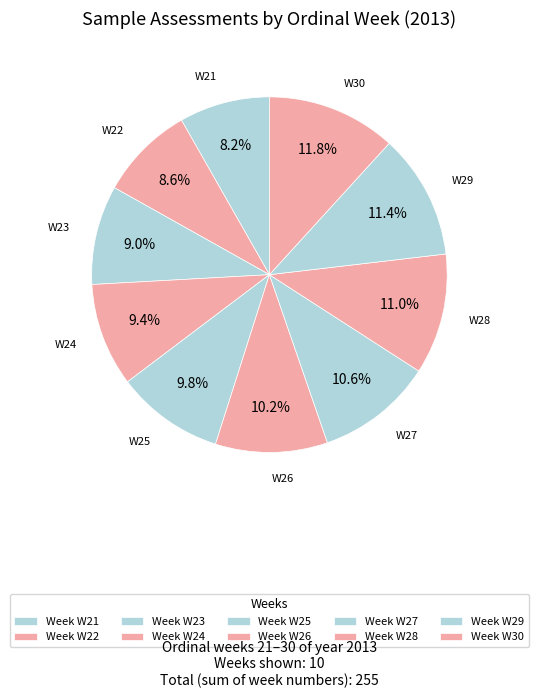

How many segments does this pie chart have?

10